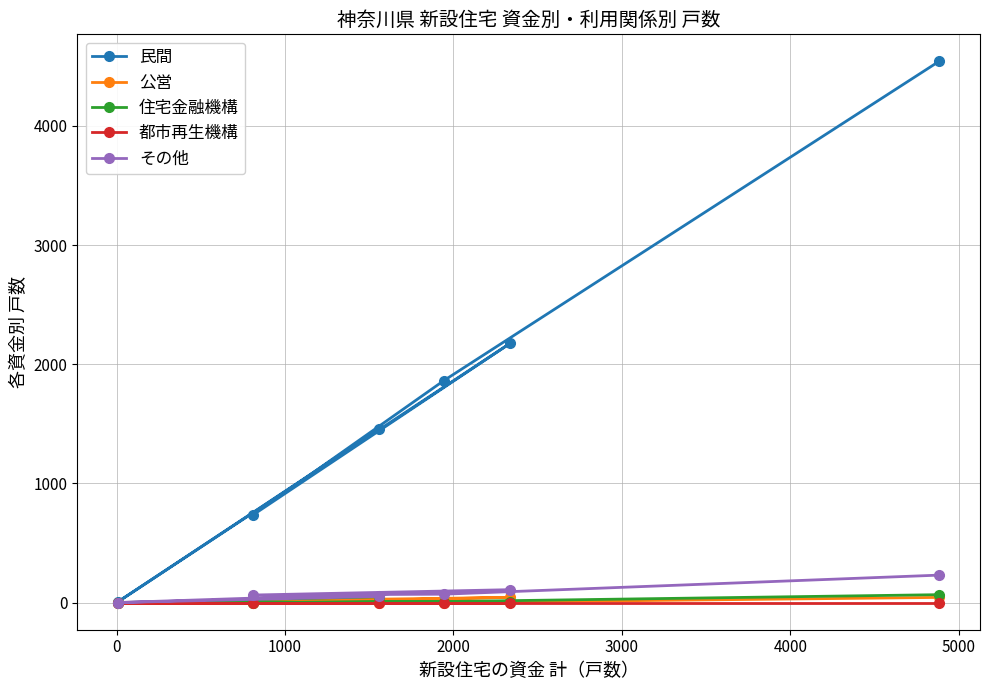

True or false: 公営 has more than 0 interior local peaks.

True